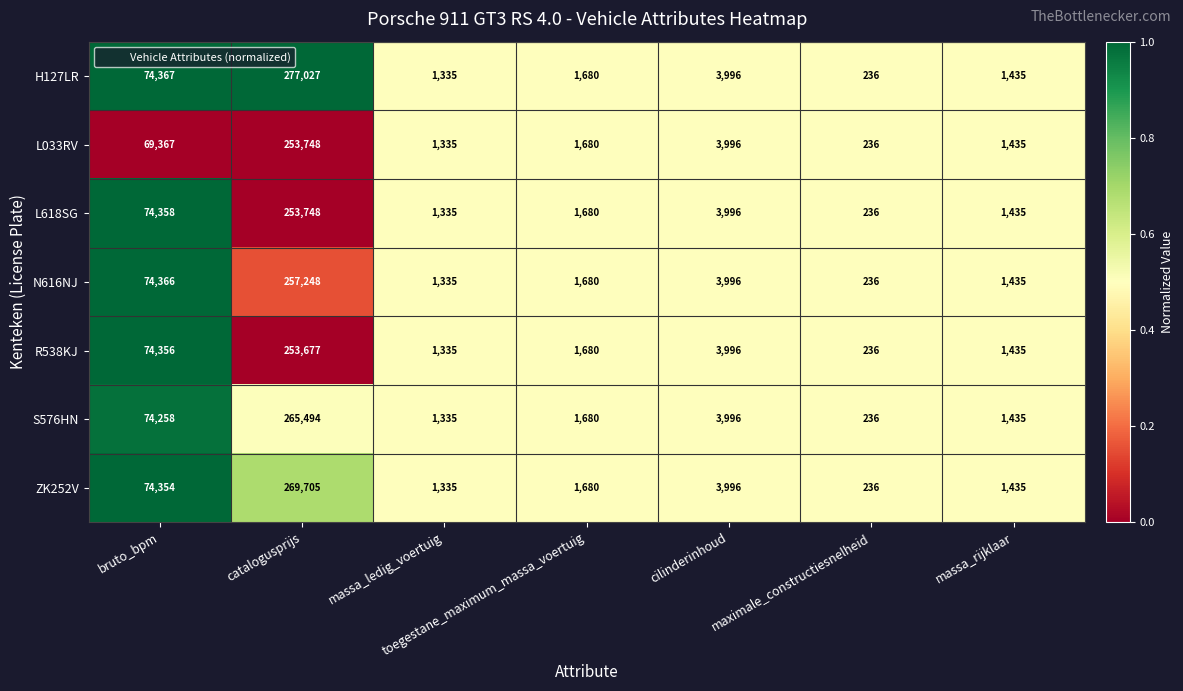

Which series has the widest spread of values?

H127LR